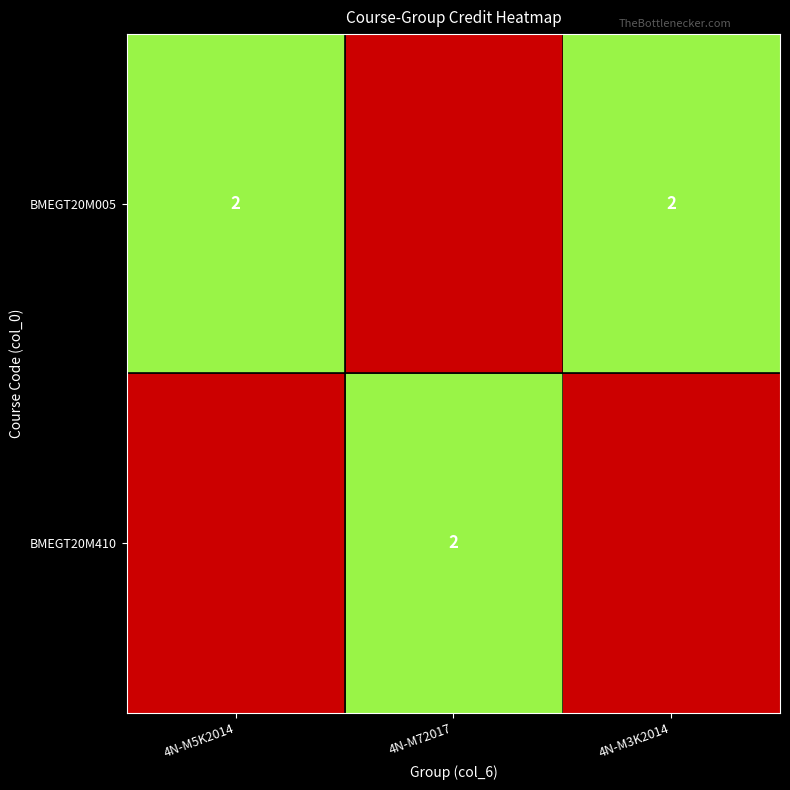

True or false: BMEGT20M005 has a value of 2 at 4N-M3K2014.

True